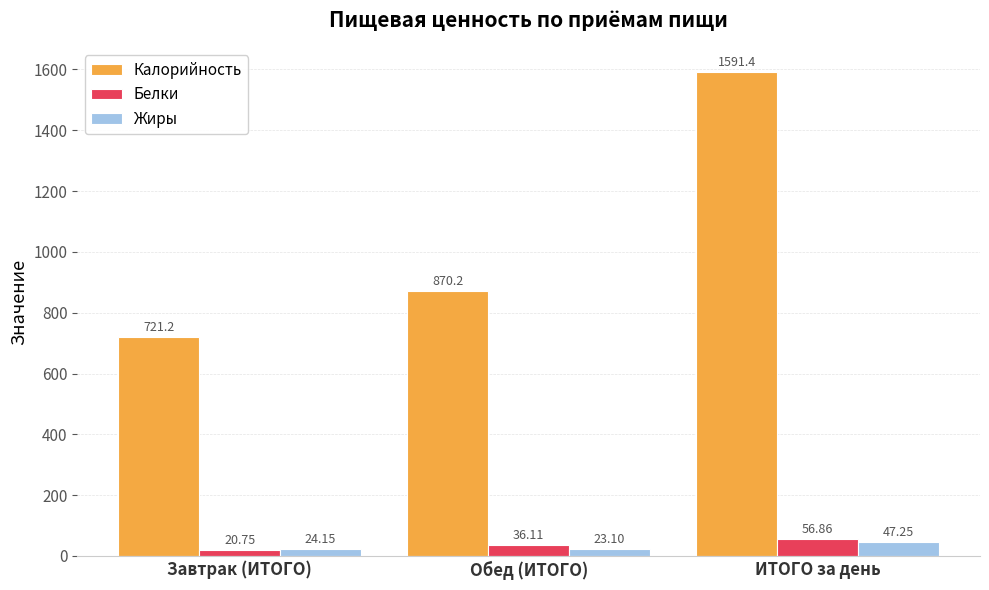

What is the sum of the Жиры values at Завтрак (ИТОГО) and ИТОГО за день?

71.4